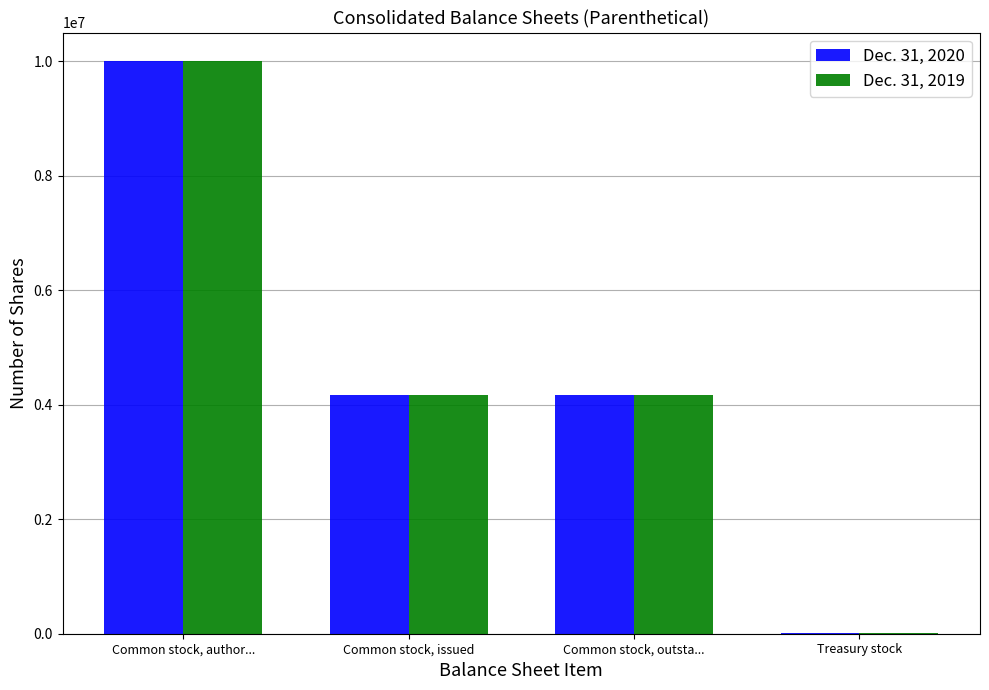

Is the value of Dec. 31, 2020 at Common stock, issued greater than the value of Dec. 31, 2019 at Common stock, author...?

No